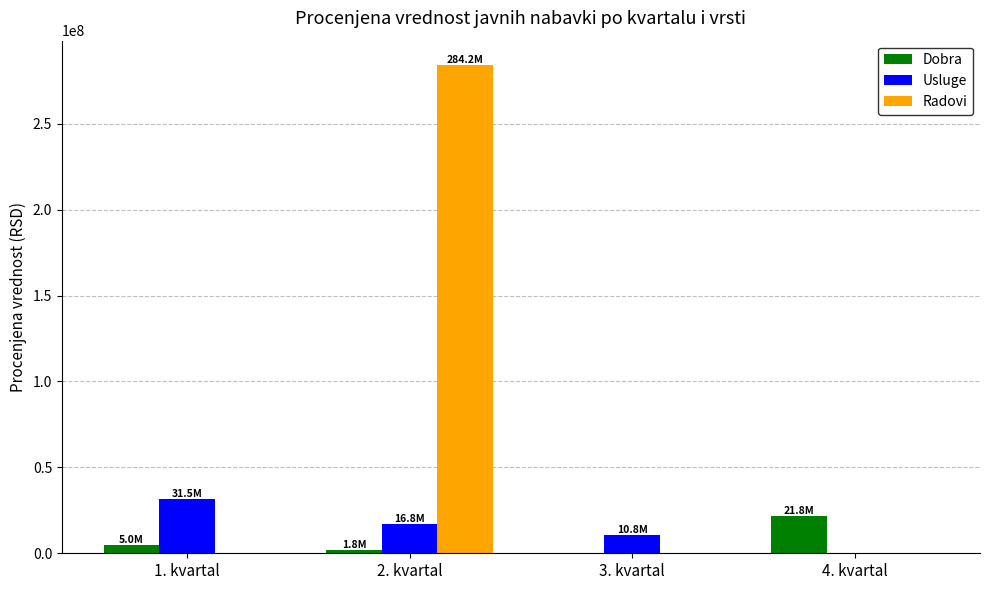

Which series has the largest total across all categories?

Radovi